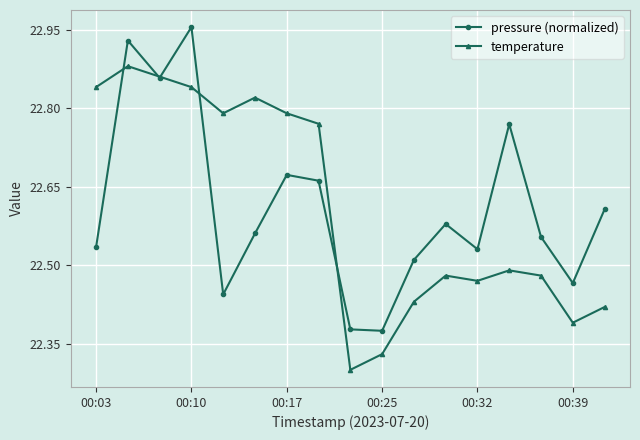

At how many categories does at least one series exceed 22?

17